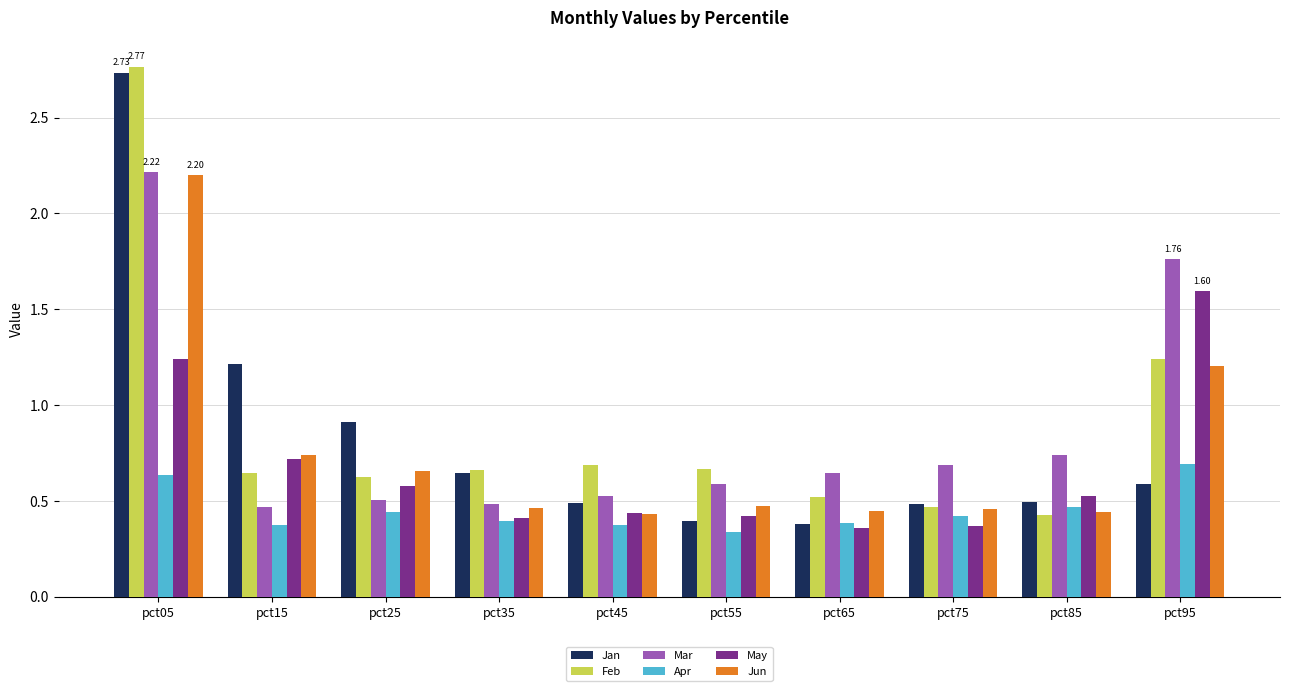

At how many categories does at least one series exceed 0?

10